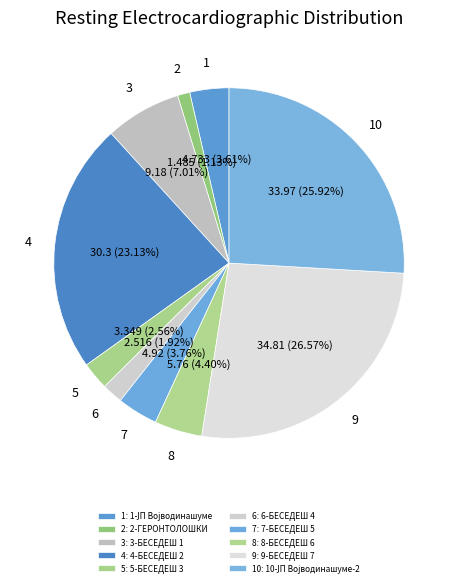

How many segments does this pie chart have?

10